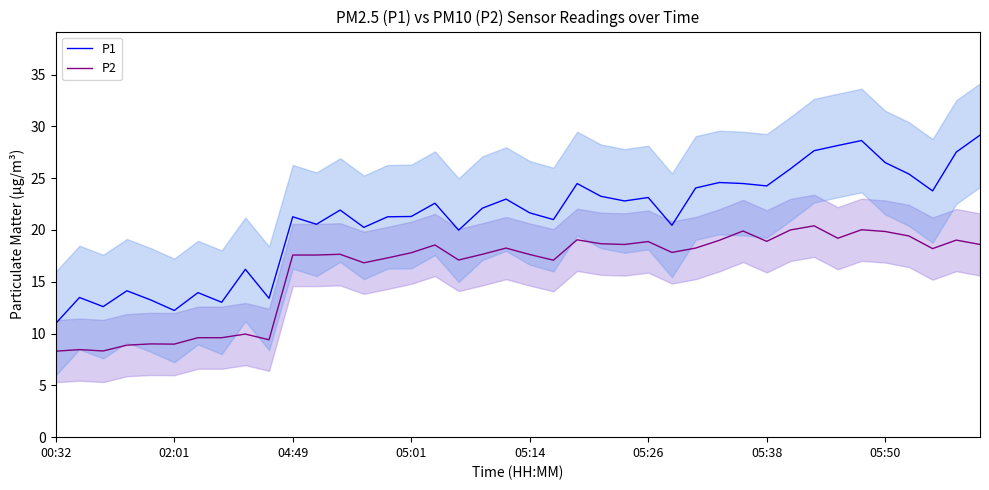

True or false: P2 and P1 intersect in this chart.

False